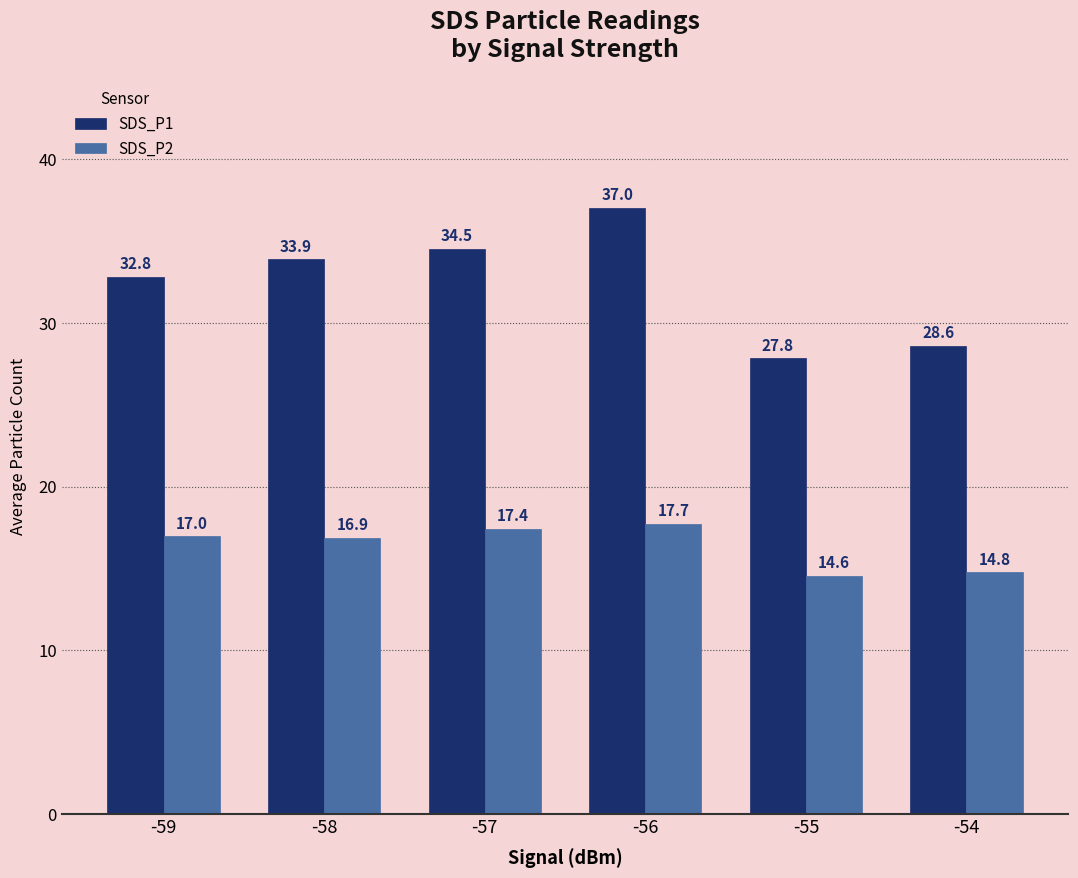

How many data points in SDS_P1 are less than 33?

3